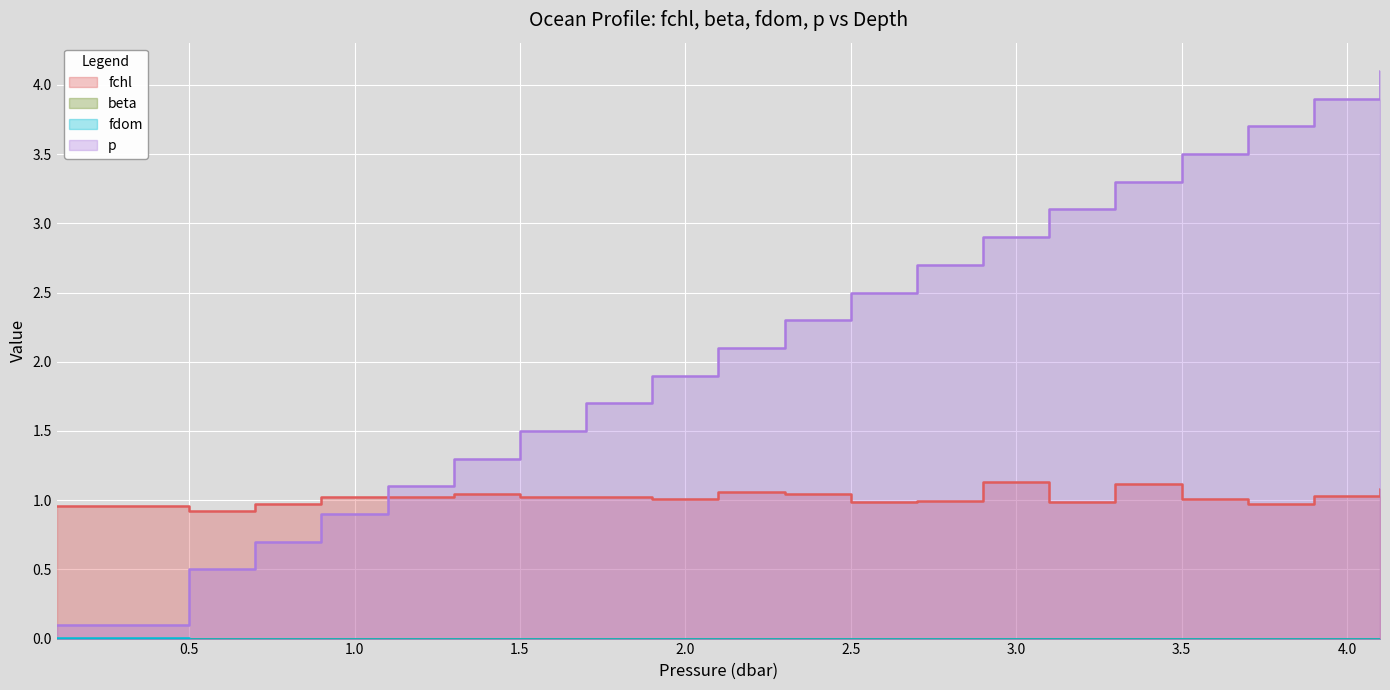

Between 2.3 and 2.7, which series saw the biggest shift?

p